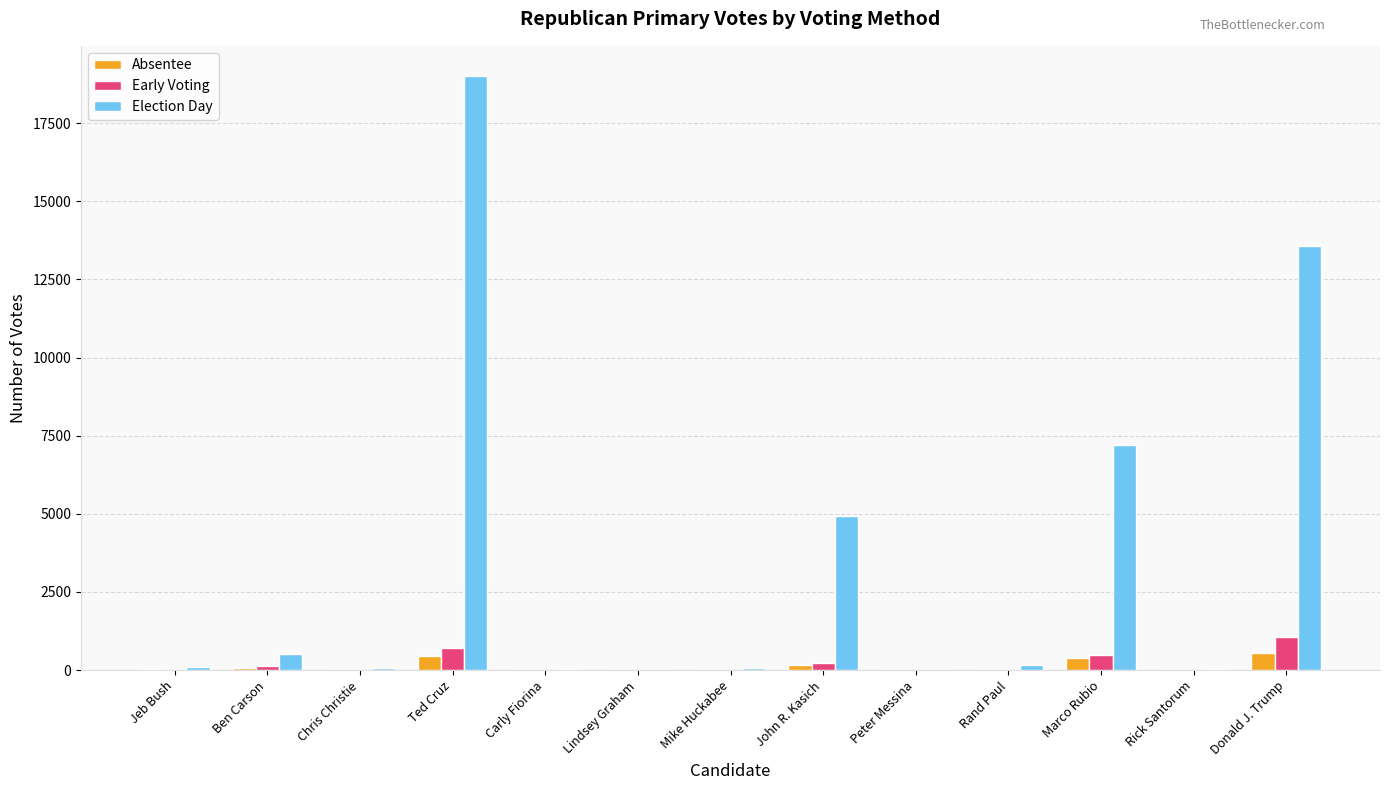

The value of Early Voting at Marco Rubio is 496. True or false?

True